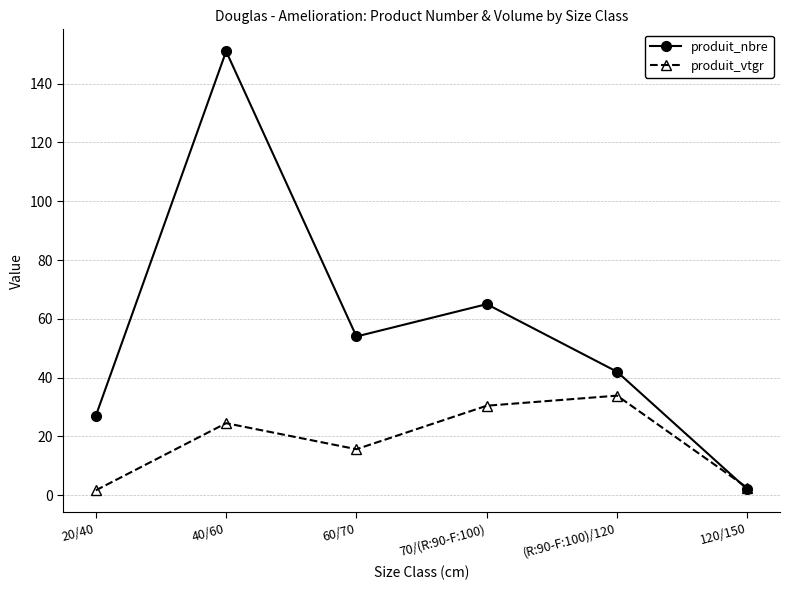

What is the difference between the maximum and minimum values in the produit_nbre series?

149.0